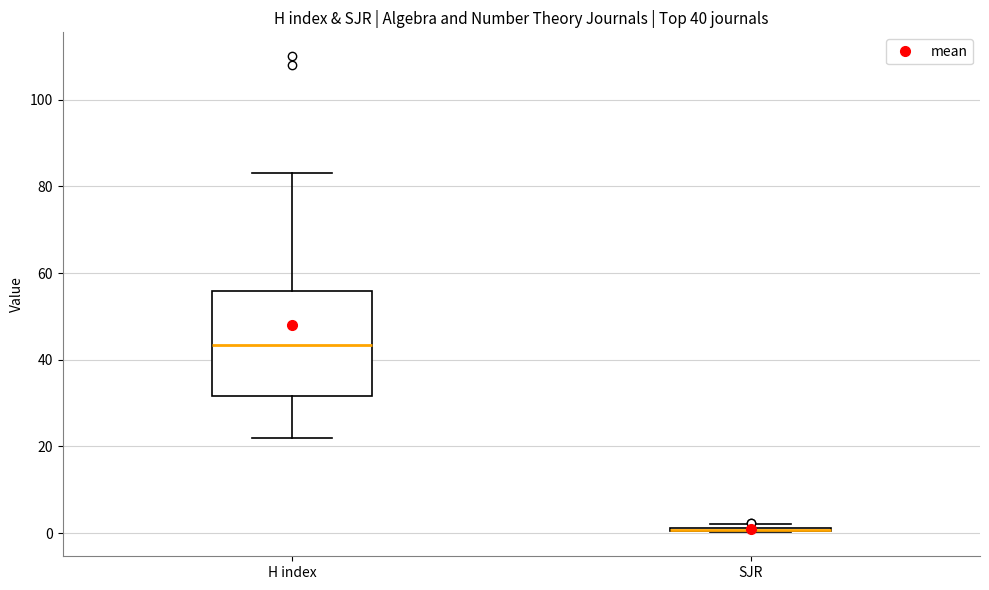

Comparing the boxes themselves (not the whiskers), which one is the tallest?

H index